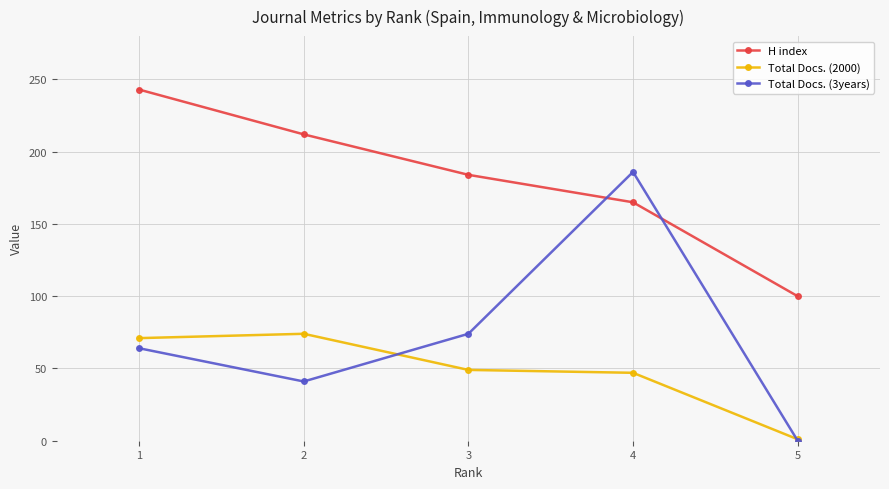

True or false: Total Docs. (3years) has more than 0 interior local peaks.

True